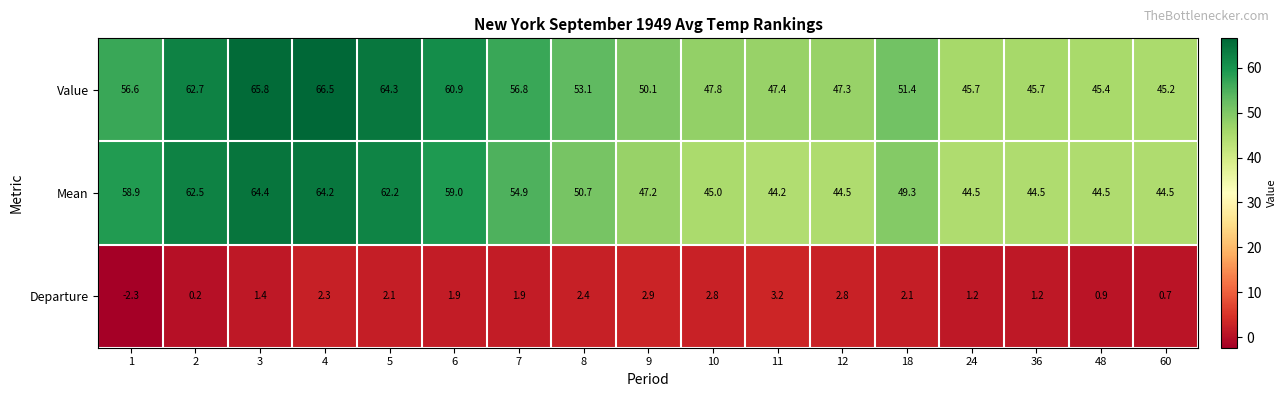

The Mean series shows 77.6 at 11. True or false?

False